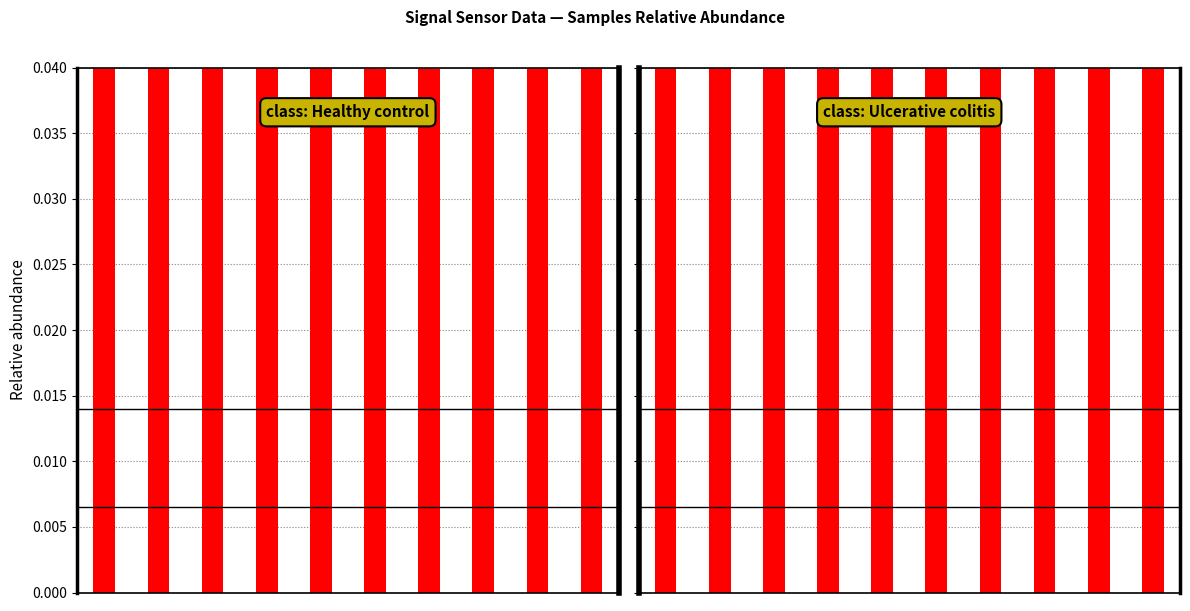

What are all the series names shown in the legend?

class: Healthy control, class: Ulcerative colitis